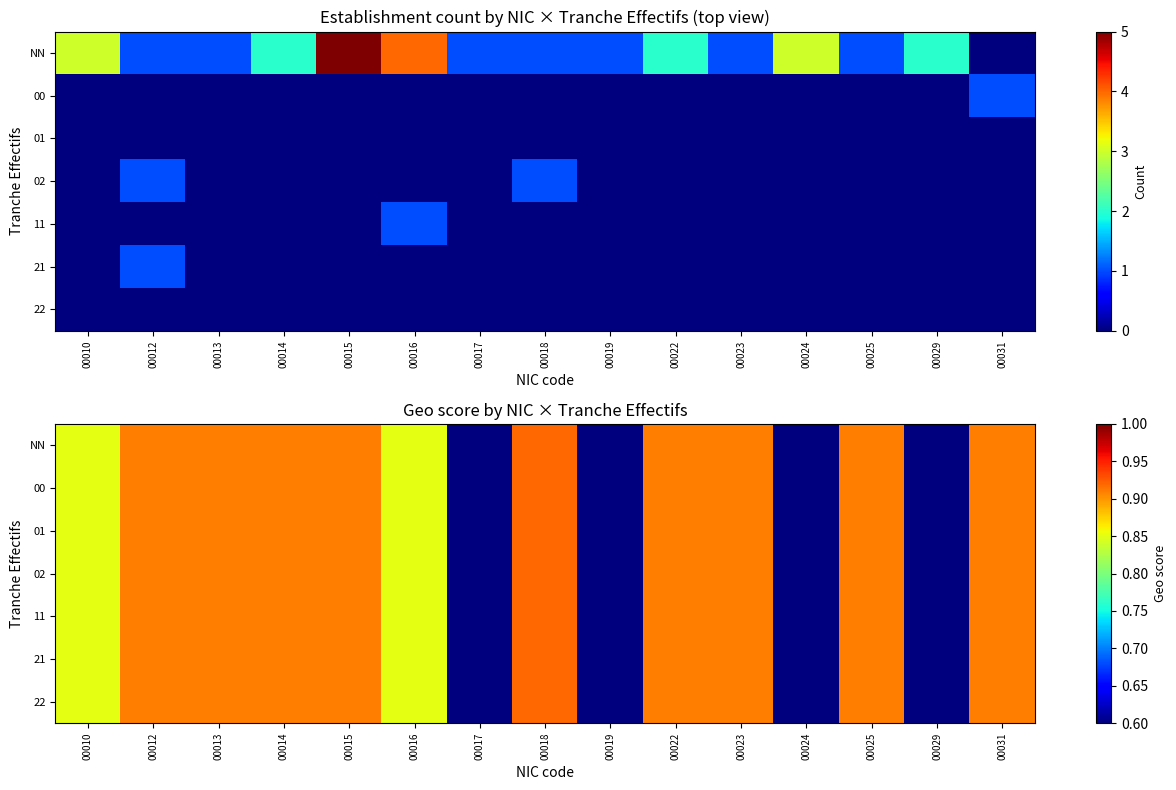

At which category does the chart reach its minimum across all series?

00017